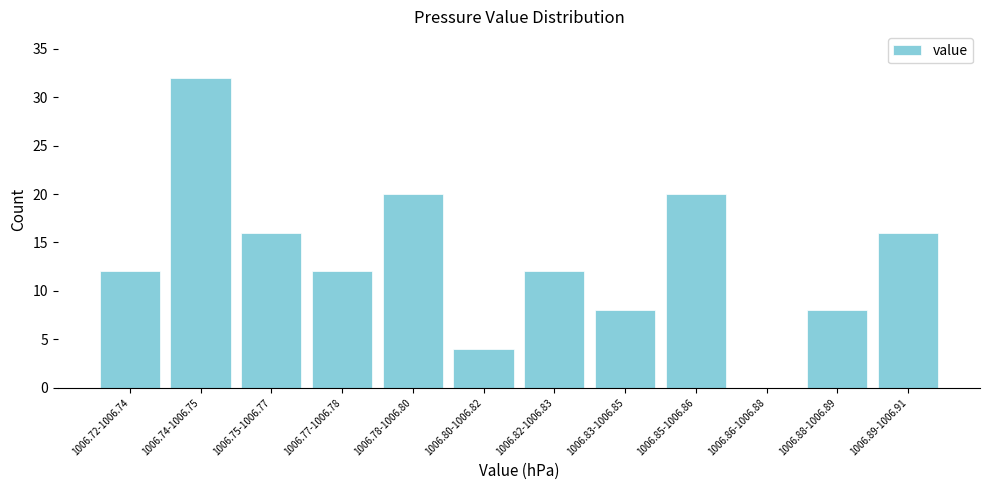

Reading right to left, extract all data points from this chart.

1006.89-1006.91=16	1006.88-1006.89=8	1006.86-1006.88=0	1006.85-1006.86=20	1006.83-1006.85=8	1006.82-1006.83=12	1006.80-1006.82=4	1006.78-1006.80=20	1006.77-1006.78=12	1006.75-1006.77=16	1006.74-1006.75=32	1006.72-1006.74=12